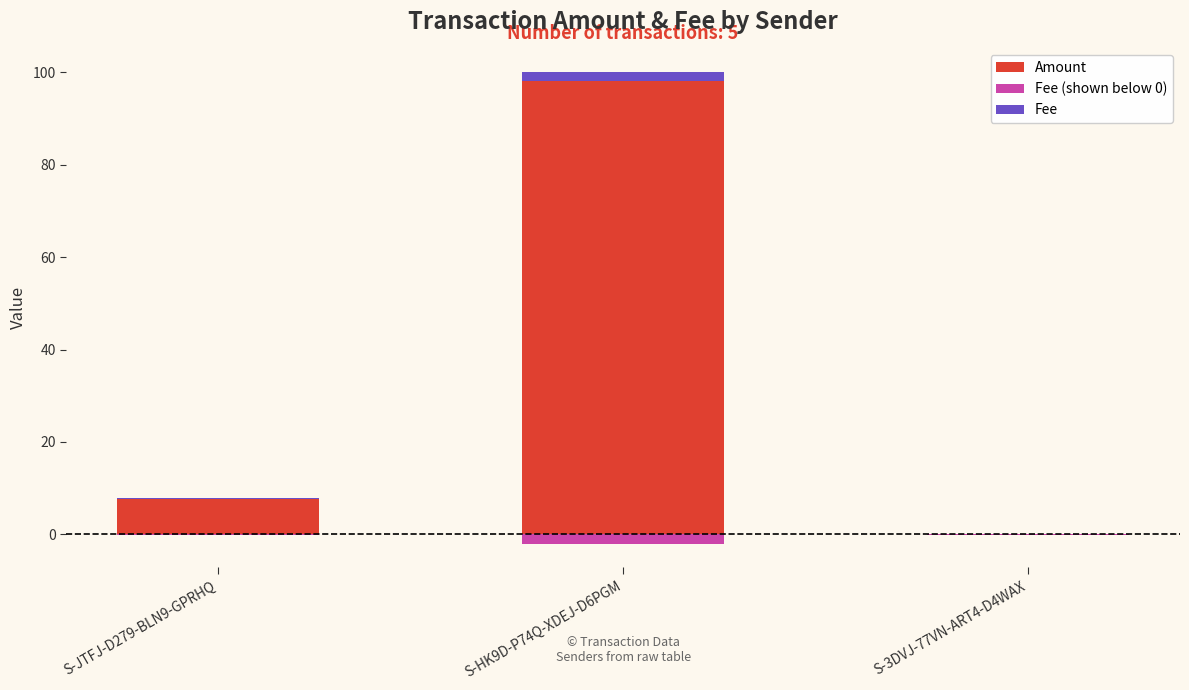

Which category has the highest value in the Fee series?

S-HK9D-P74Q-XDEJ-D6PGM